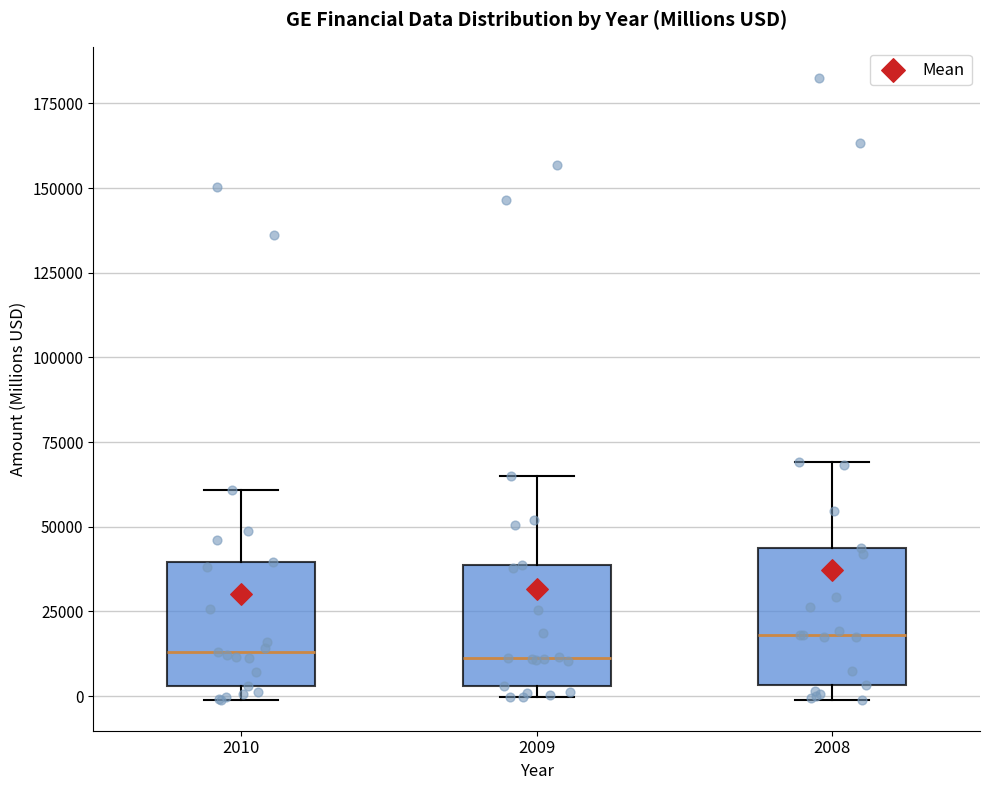

Reading left to right, transcribe this box plot: for each box, give where its median line is, the range the box spans, and where its two whiskers end, as read against the y-axis. The values are not printed on the chart, so give them approximately, as read against the axis.

2010: median 15000, box 5000 to 40000, whiskers 0 to 60000
2009: median 10000, box 5000 to 40000, whiskers 0 to 65000
2008: median 20000, box 5000 to 45000, whiskers 0 to 70000